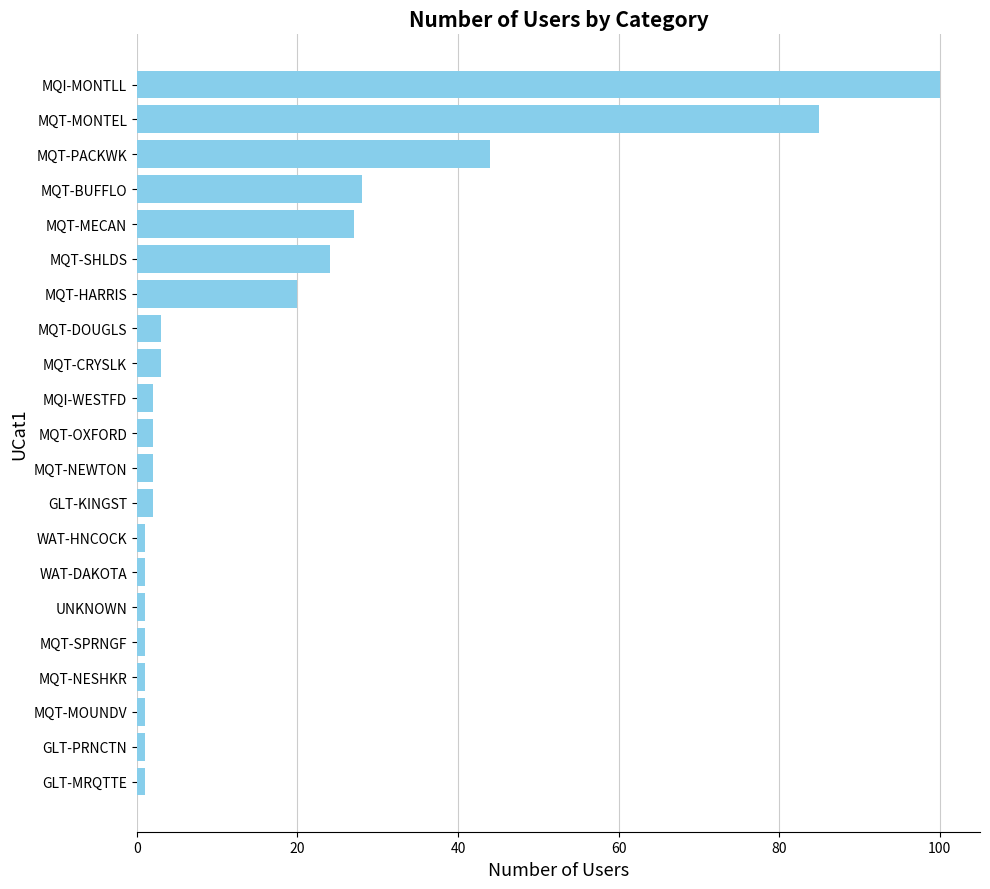

The chart shows a value of 38 at MQT-BUFFLO. True or false?

False